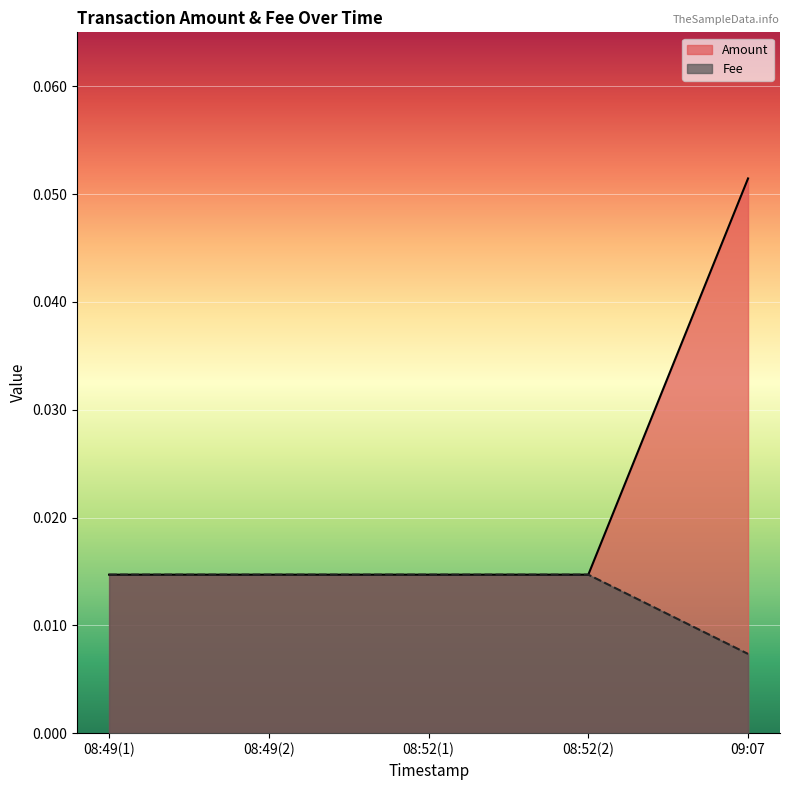

Reading right to left, extract all data points from this chart.

Amount: 0.0	0.0	0.0	0.0	0.1
Fee: 0.0	0.0	0.0	0.0	0.0